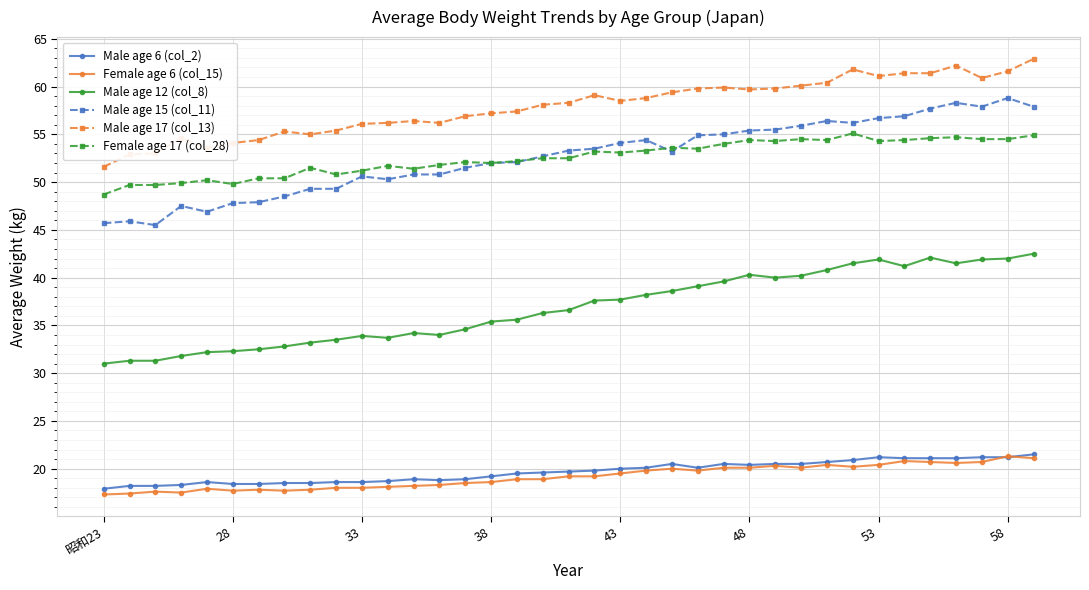

Count the number of categories in the chart.

37